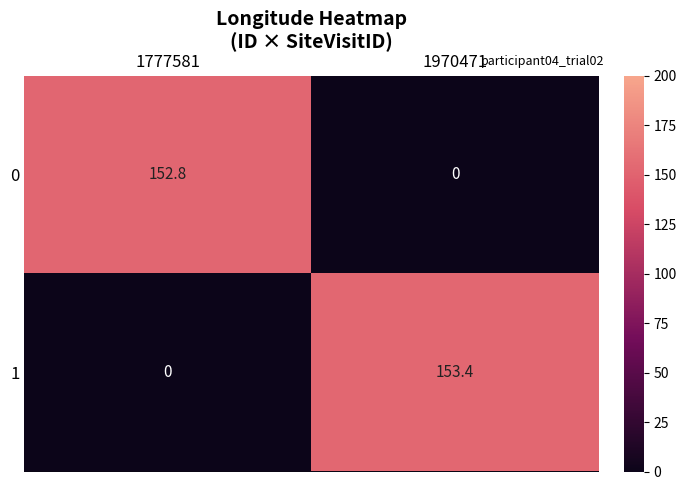

What is the difference between the maximum and minimum values in the 1 series?

153.4